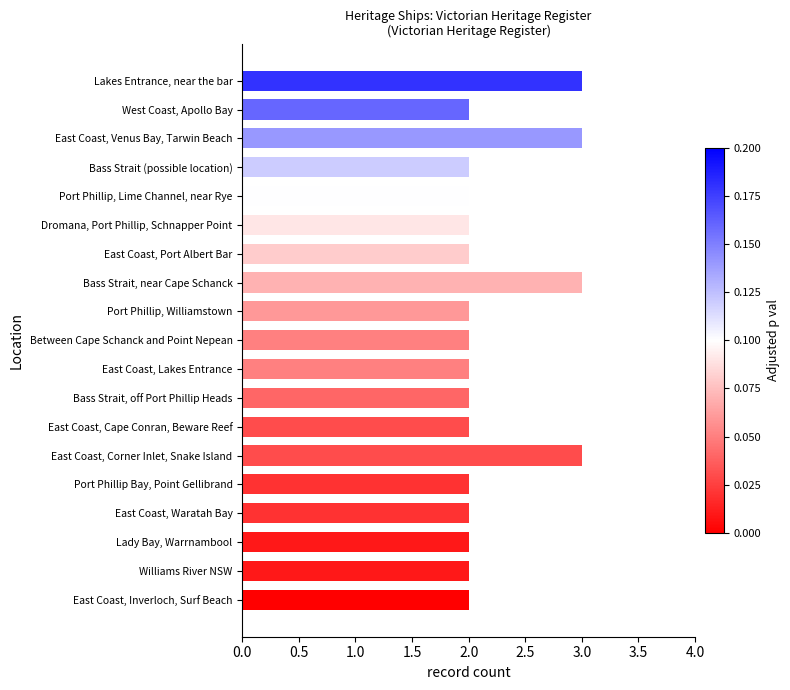

What is the difference between the maximum and minimum values?

1